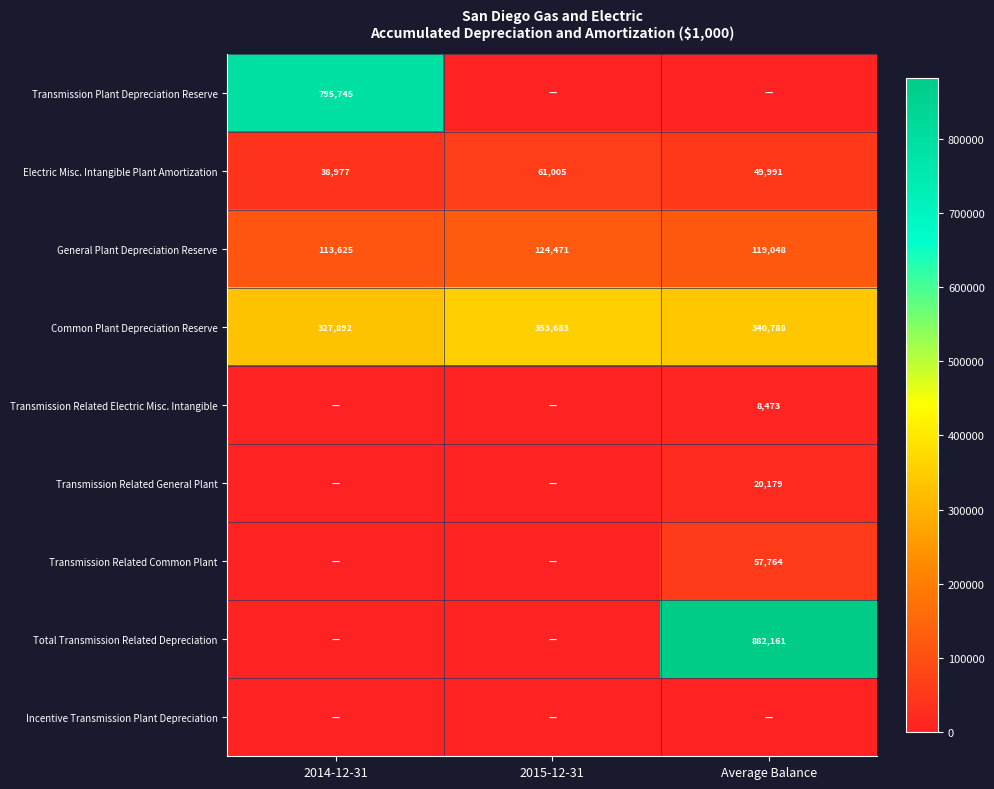

Where is Common Plant Depreciation Reserve nearest to the value 340787?

Average Balance